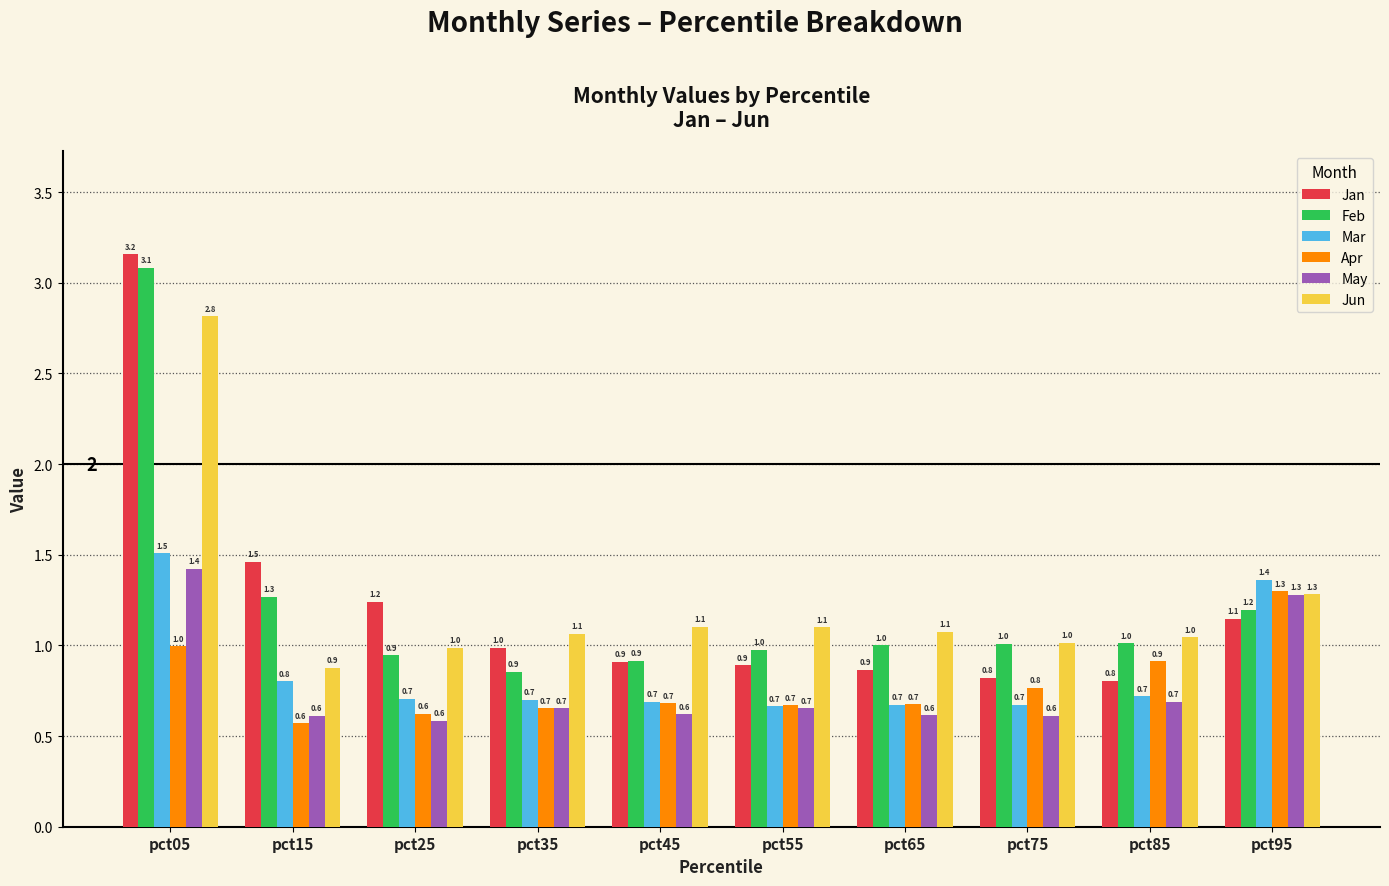

What is the difference between the maximum and second lowest values in the Apr series?

0.7